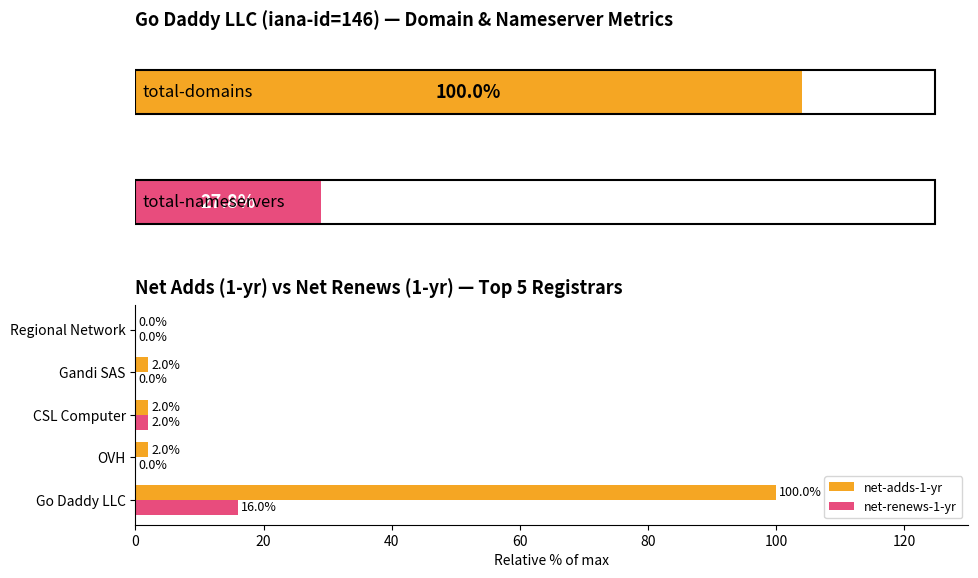

What is the value of the net-adds-1-yr bar at the 3rd from the left?

2